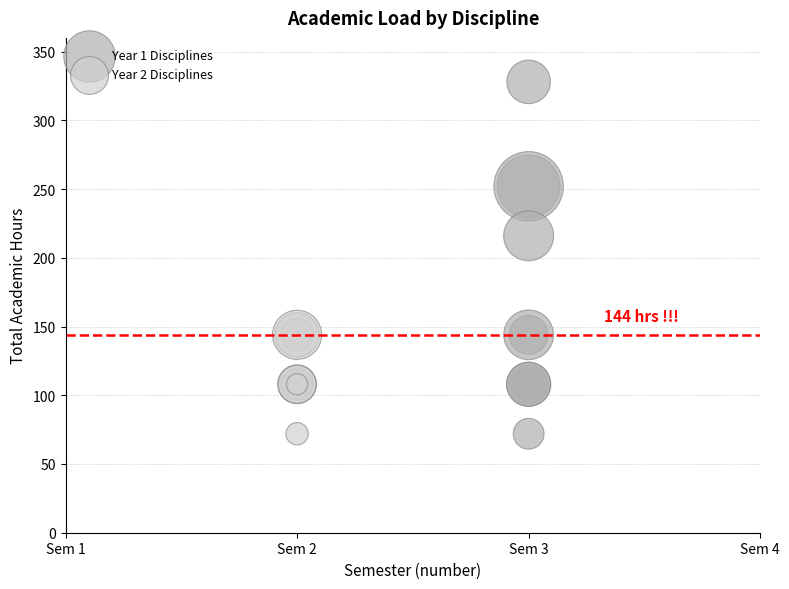

Which series has the widest spread of Y values?

Year 1 Disciplines